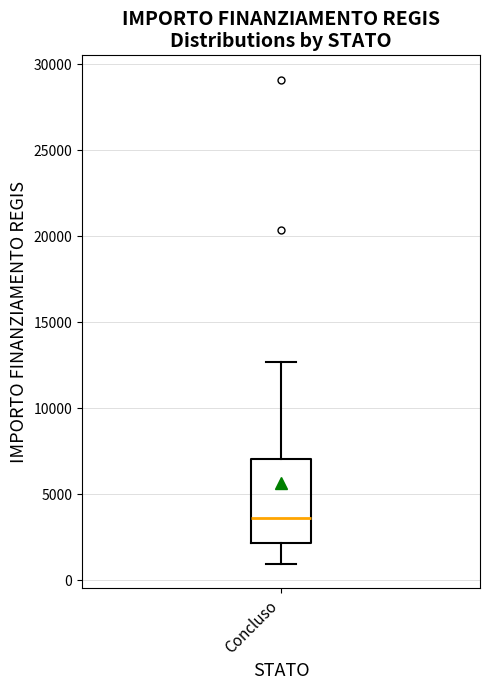

Transcribe this box plot: give where the median line is, the range the box spans, and where the two whiskers end, as read against the y-axis. The values are not printed on the chart, so give them approximately, as read against the axis.

median 3500, box 2000 to 7000, whiskers 1000 to 12500